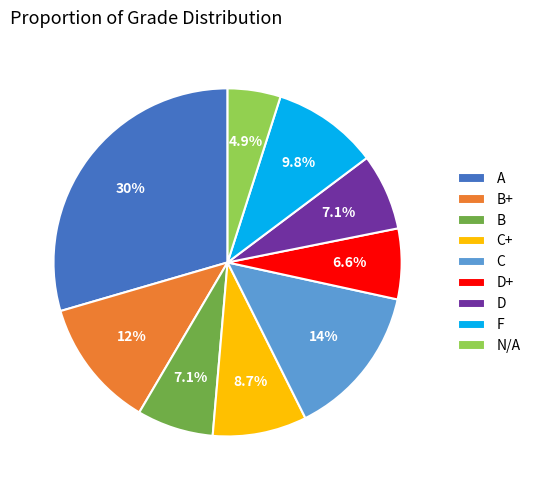

Is the sum of C and B+ greater than half?

No